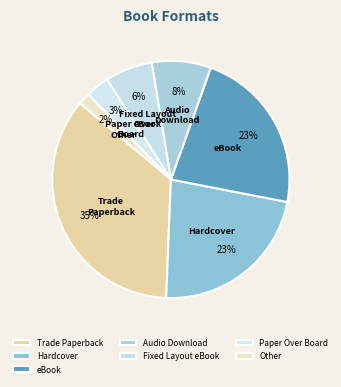

What percentage is the Hardcover slice, to the nearest percent?

23%